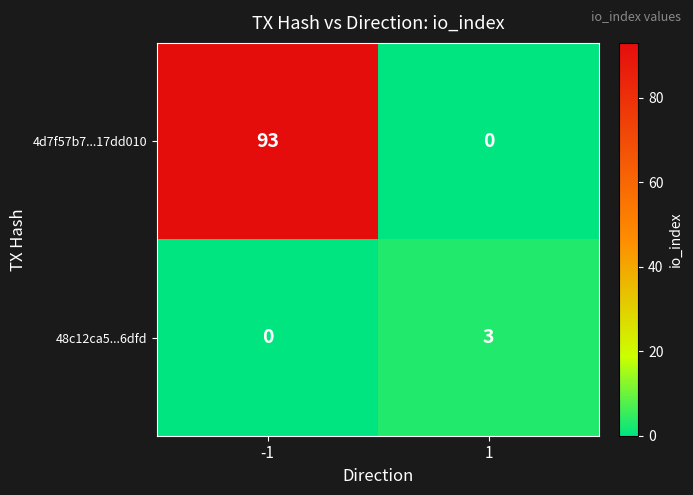

What is the total value across all series at -1?

93